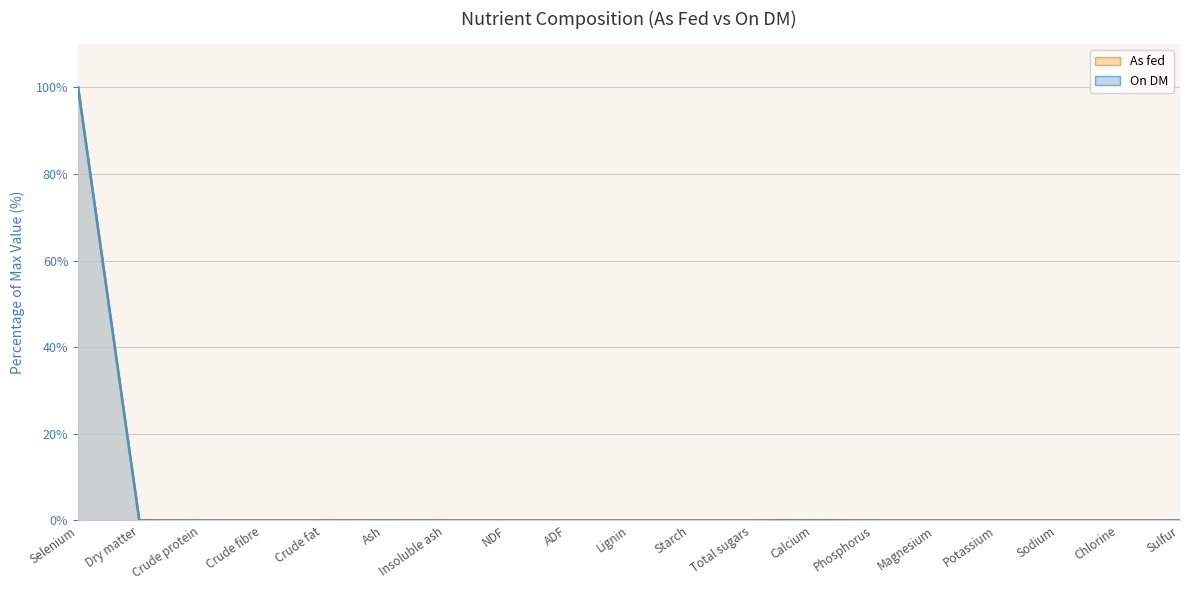

Reading right to left, what are all the values shown in this chart?

As fed: 0.0	0.0	0.0	0.0	0.0	0.0	0.1	0.0	0.0	0.0	0.0	0.0	0.0	0.0	0.0	0.0	0.0	0.0	100.0
On DM: 0.0	0.0	0.0	0.0	0.0	0.0	0.1	0.0	0.0	0.0	0.0	0.0	0.0	0.0	0.0	0.0	0.0	0.0	100.0